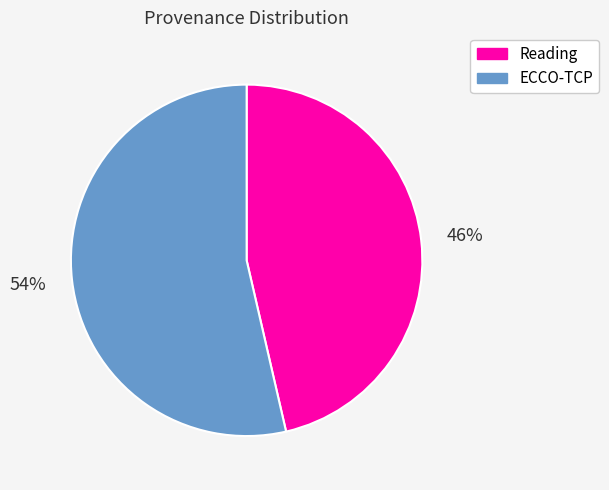

Approximately how many times larger is the value at ECCO-TCP compared to Reading?

1.2